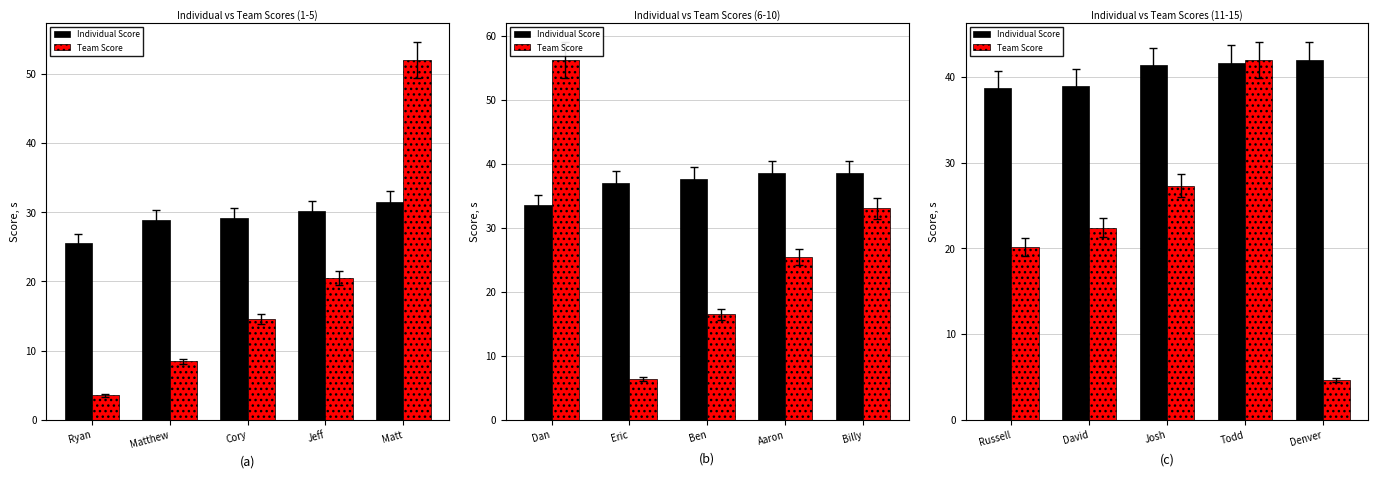

What is the label of the 3rd bar from the right?

Josh